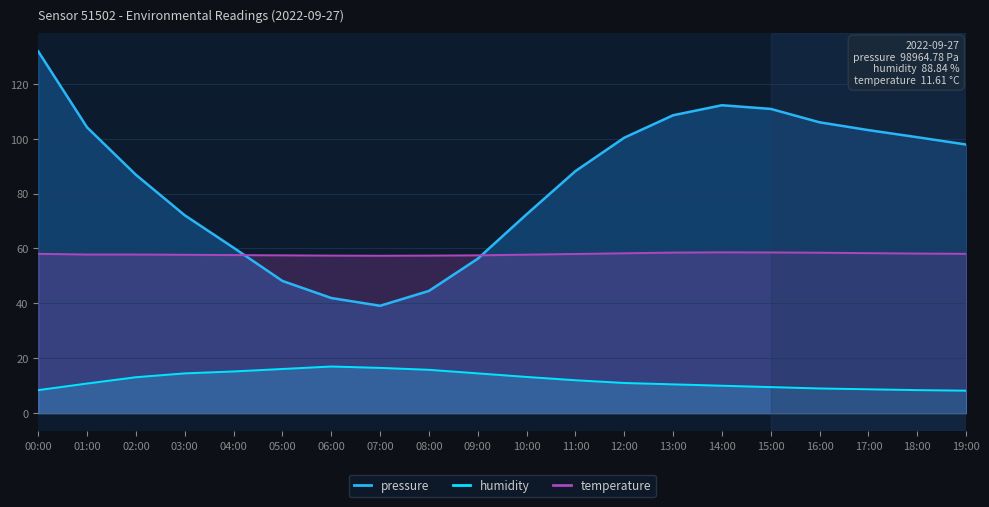

Which has a higher value, 05:00 or 04:00?

05:00